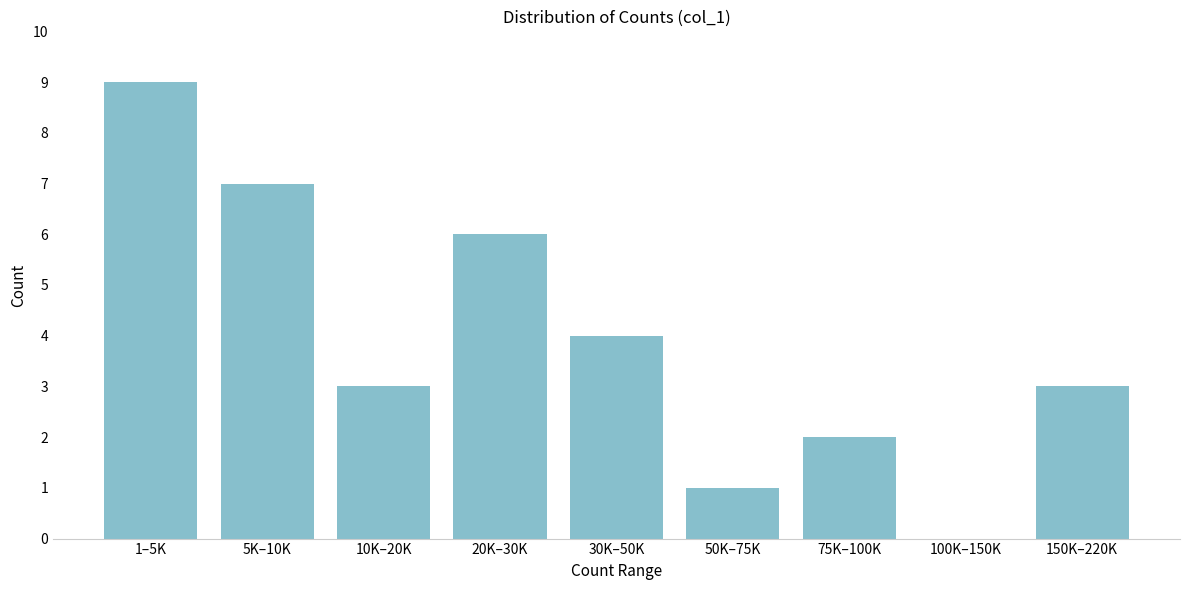

Reading left to right, transcribe all the data shown in this chart.

1–5K=9	5K–10K=7	10K–20K=3	20K–30K=6	30K–50K=4	50K–75K=1	75K–100K=2	100K–150K=0	150K–220K=3